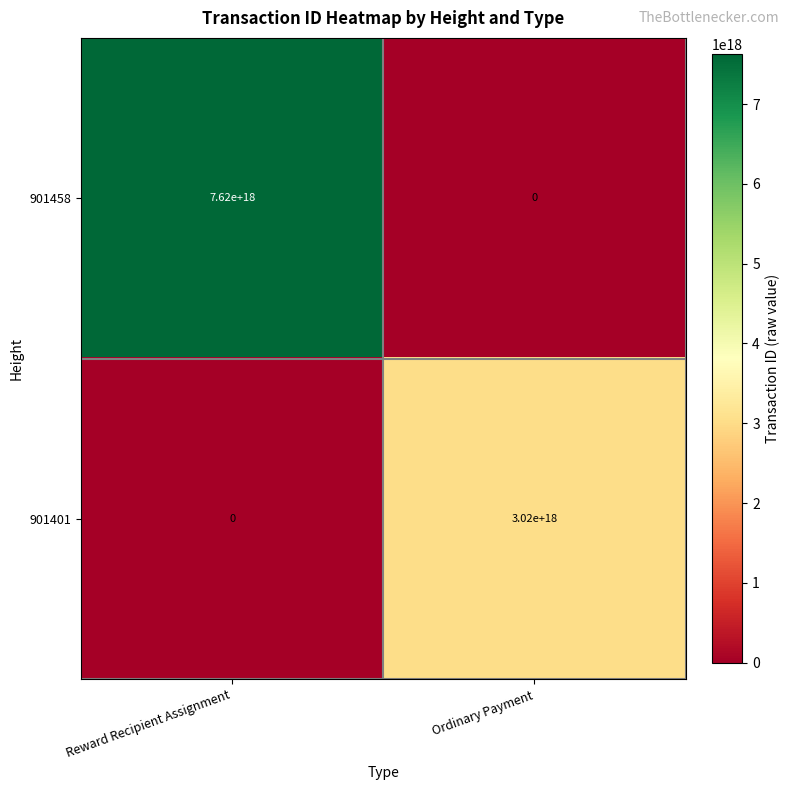

Is the value of 901458 at Reward Recipient Assignment greater than the value of 901401 at Ordinary Payment?

Yes